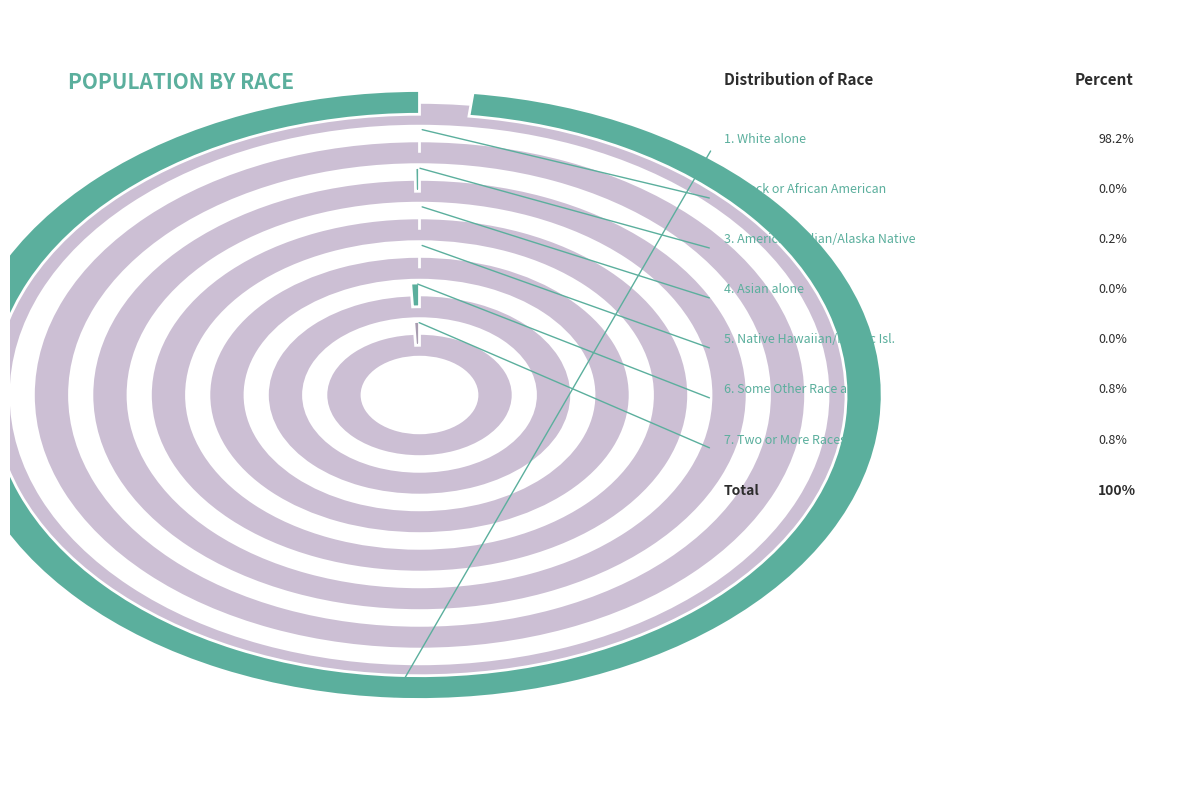

To the nearest percent, what portion does Some Other Race alone represent?

1%